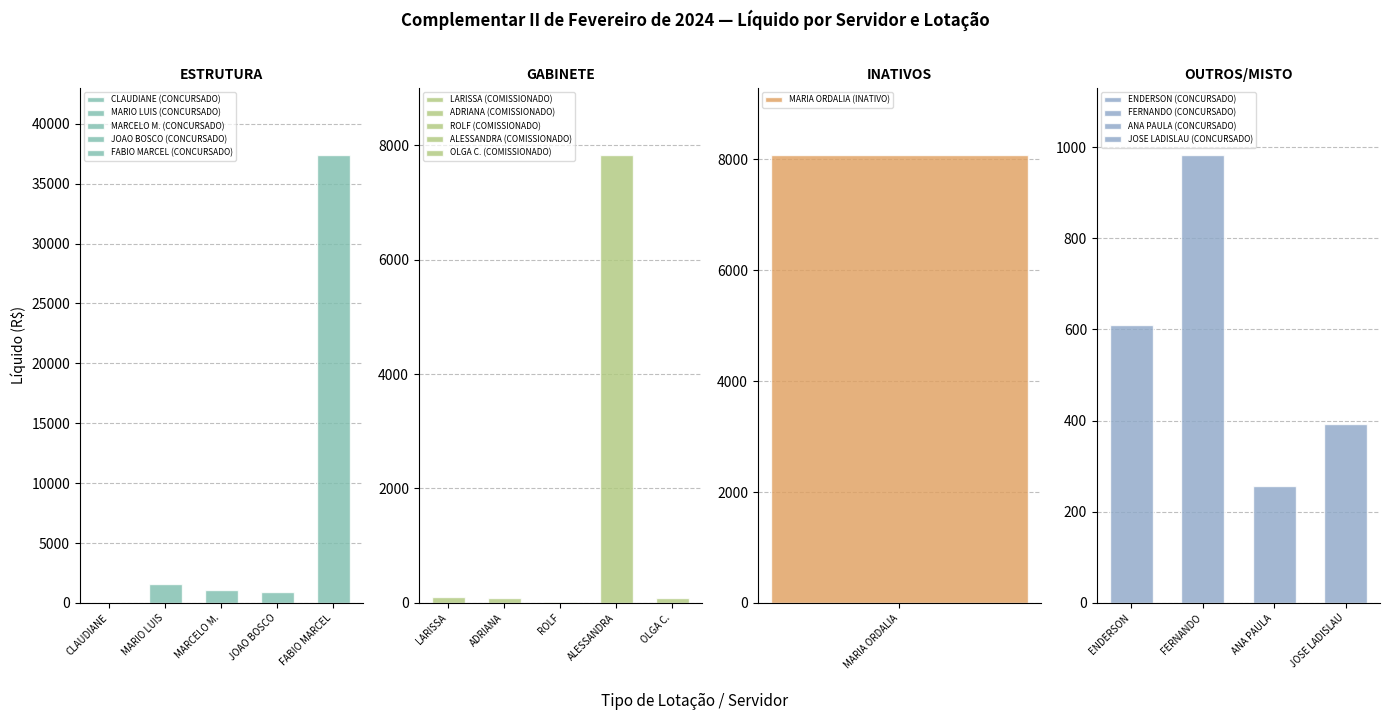

Does the chart contain stacked bars?

No